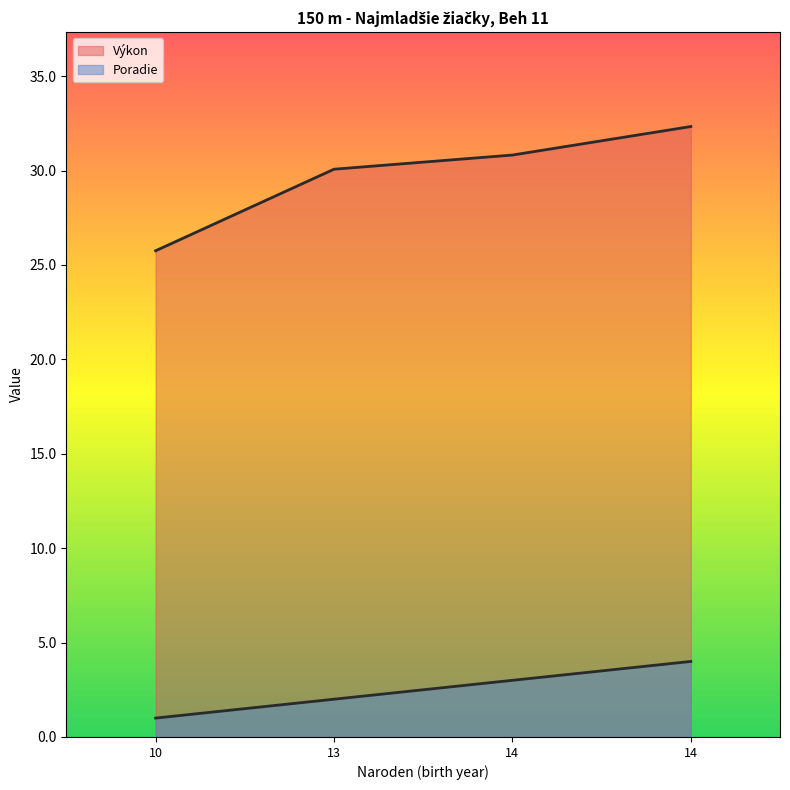

Which category has the lowest value in the Výkon series?

10